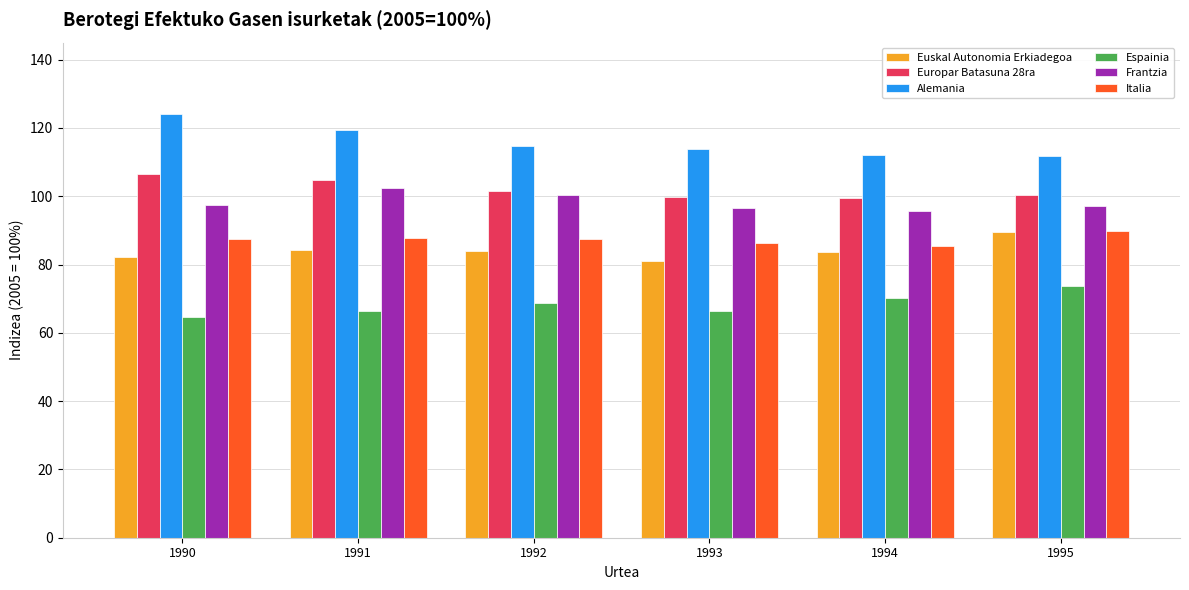

What value does the Alemania series have at 1992?

114.6